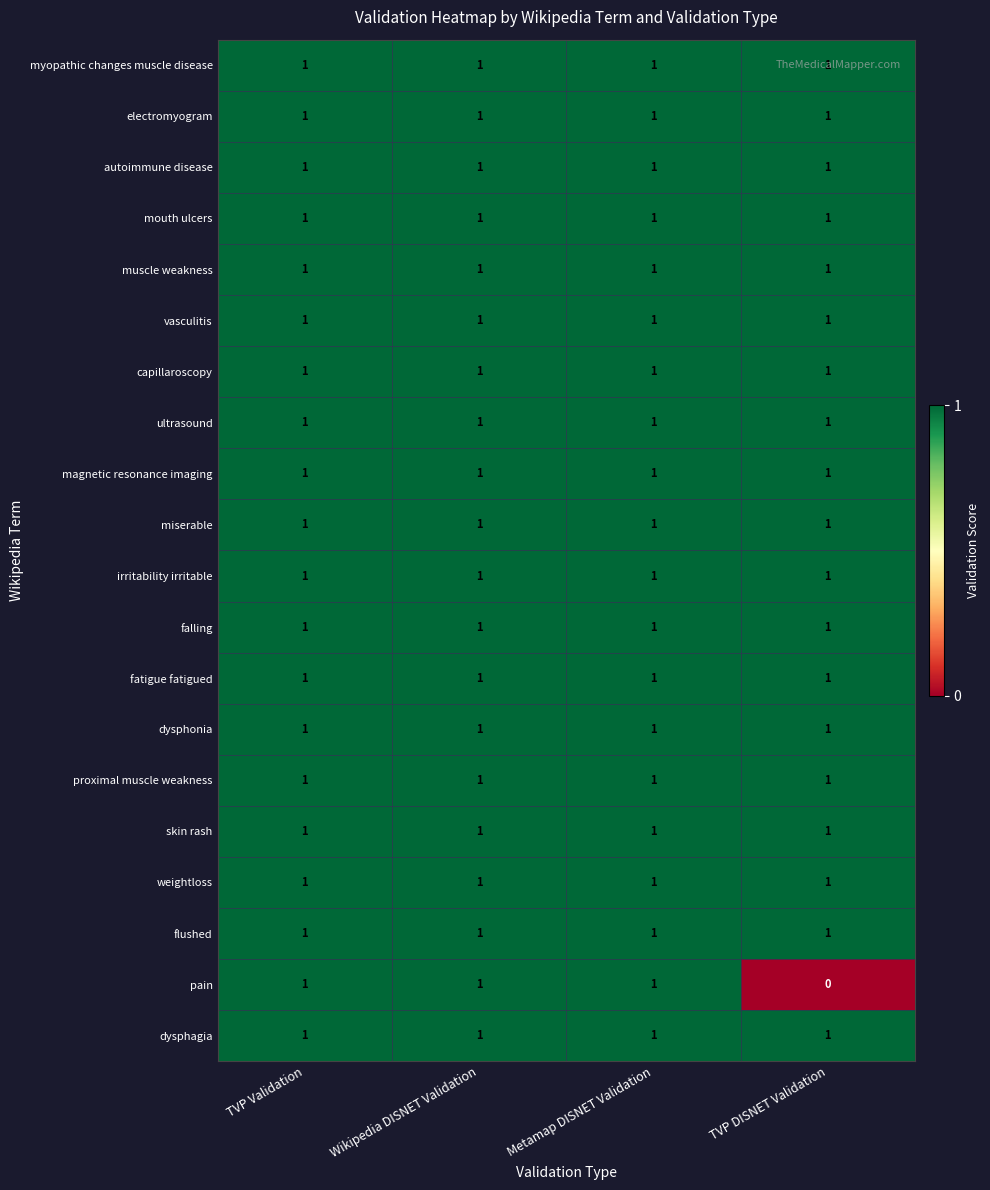

What is the sum of all autoimmune disease values?

4